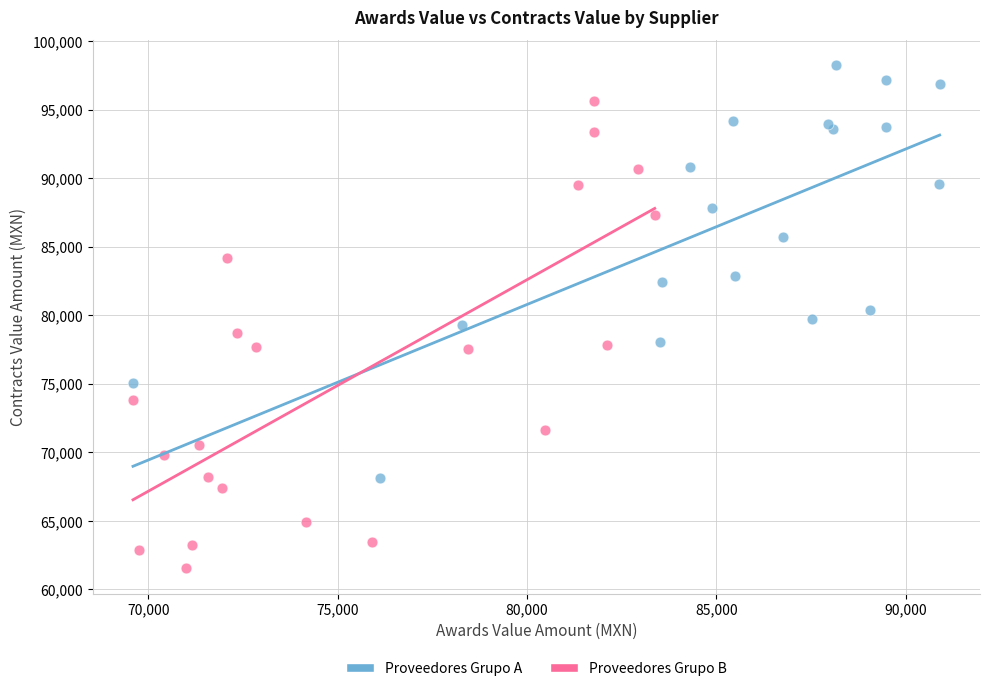

Which series reaches the maximum Y coordinate?

Proveedores Grupo A